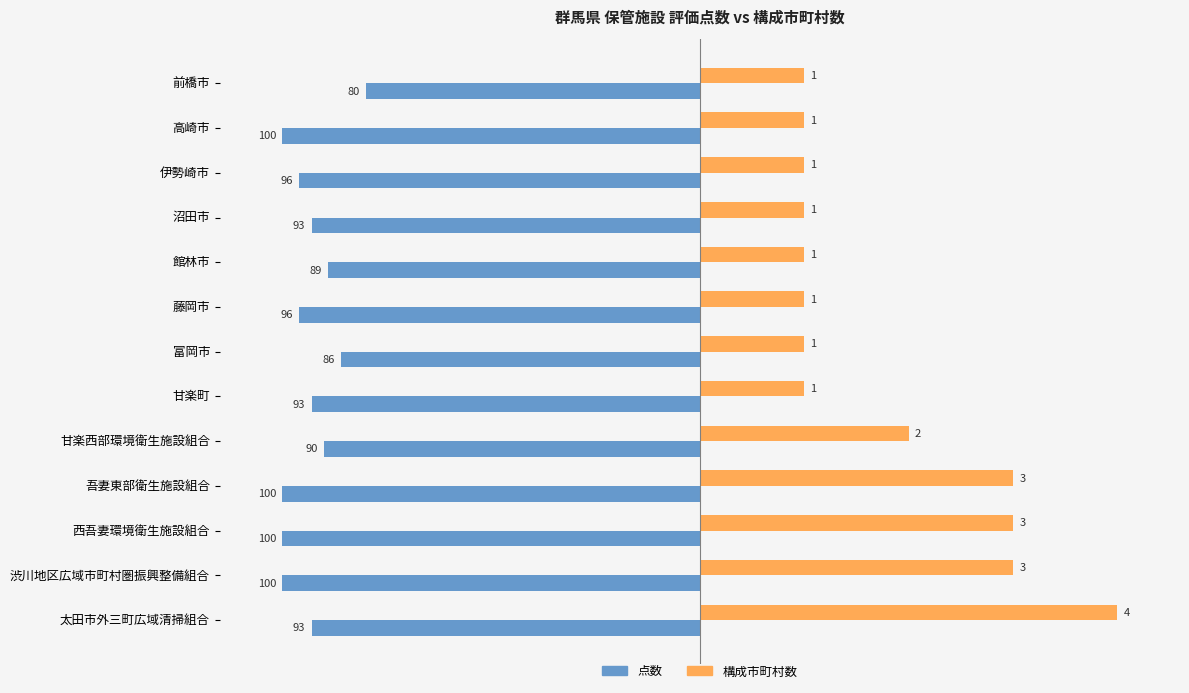

How many bars are there in total?

26